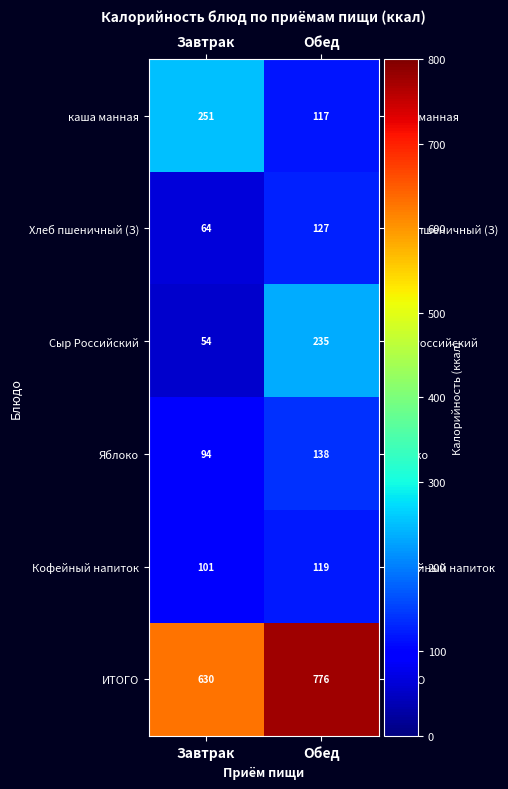

Which series changed the most between Завтрак and Обед?

Сыр Российский